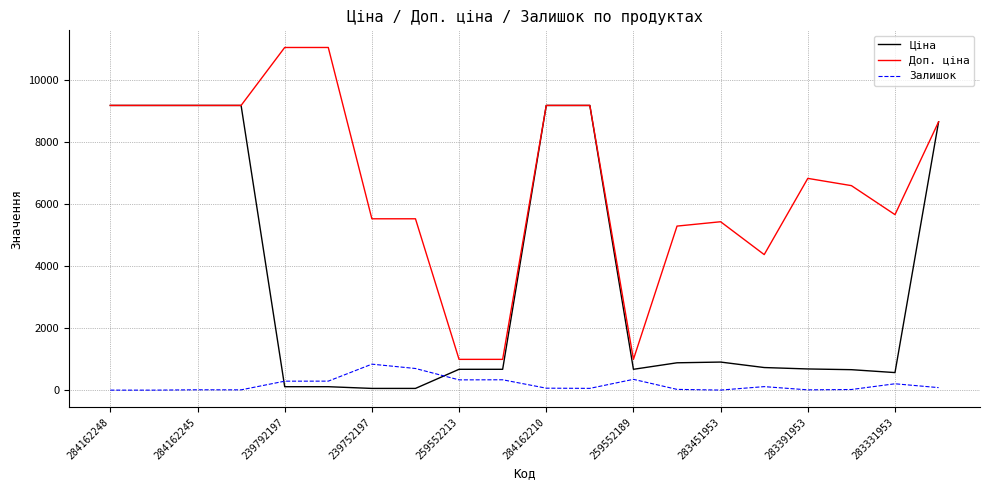

In Залишок, how many points are higher than both neighbors (excluding endpoints)?

6